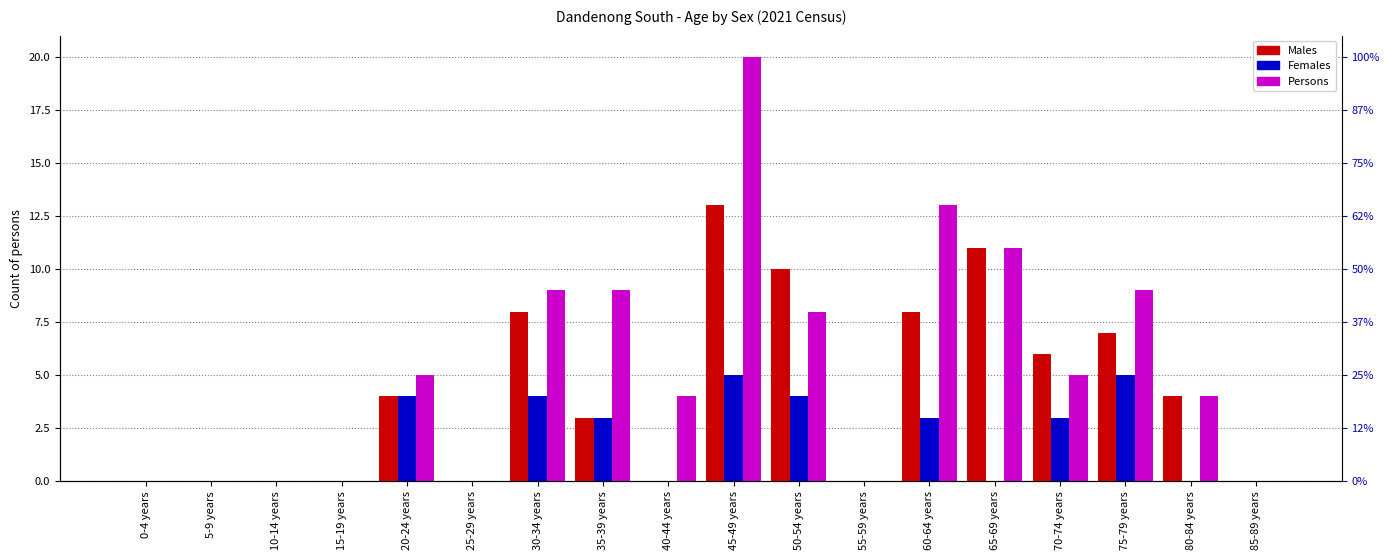

How many distinct data groups are displayed?

3